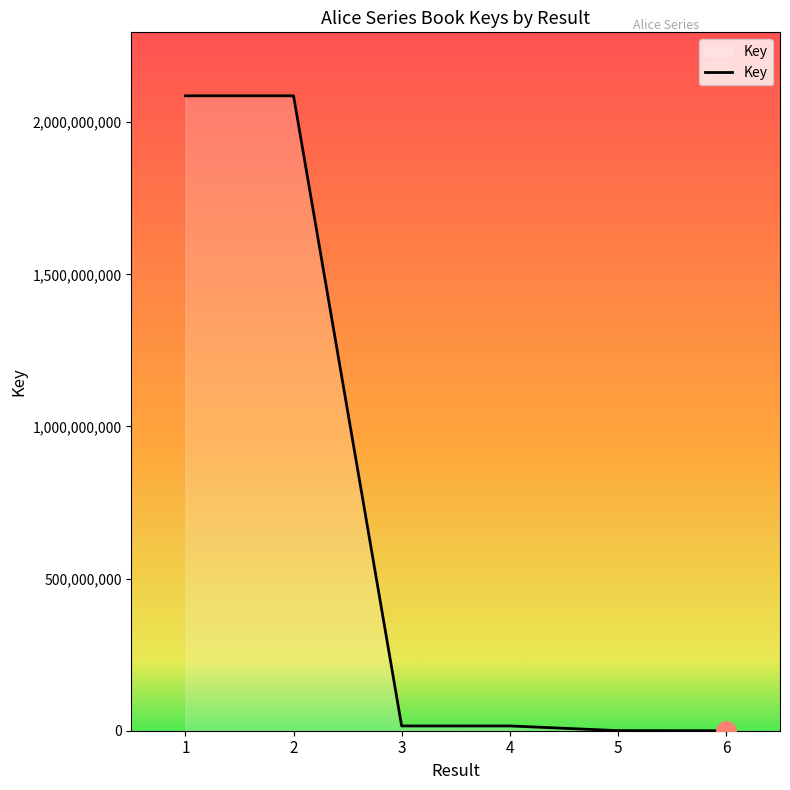

What is the ratio of the value at 1 to the value at 2?

1.0